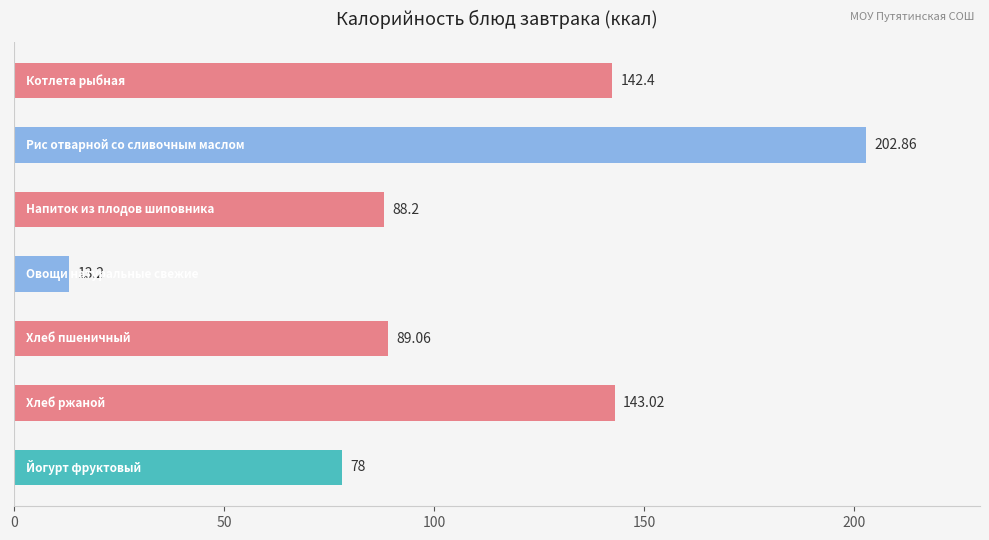

How many bars are there in total?

7